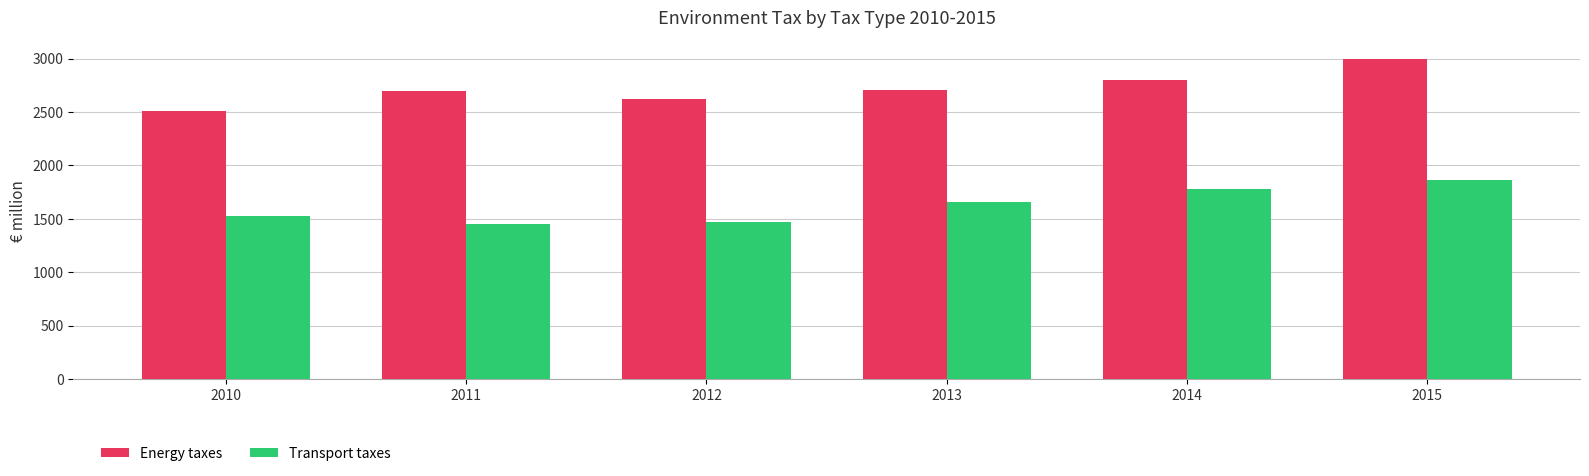

What is the spread (max minus min) of values at 2010?

986.3